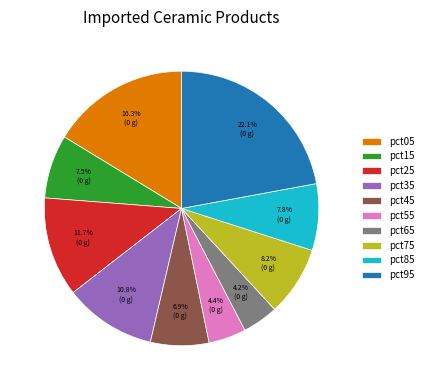

To the nearest percent, what percentage of the pie is pct95?

22%